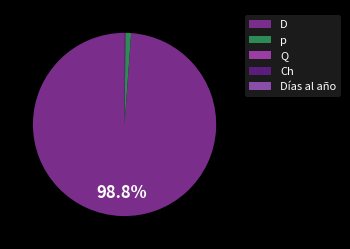

True or false: p accounts for 11% of the total.

False